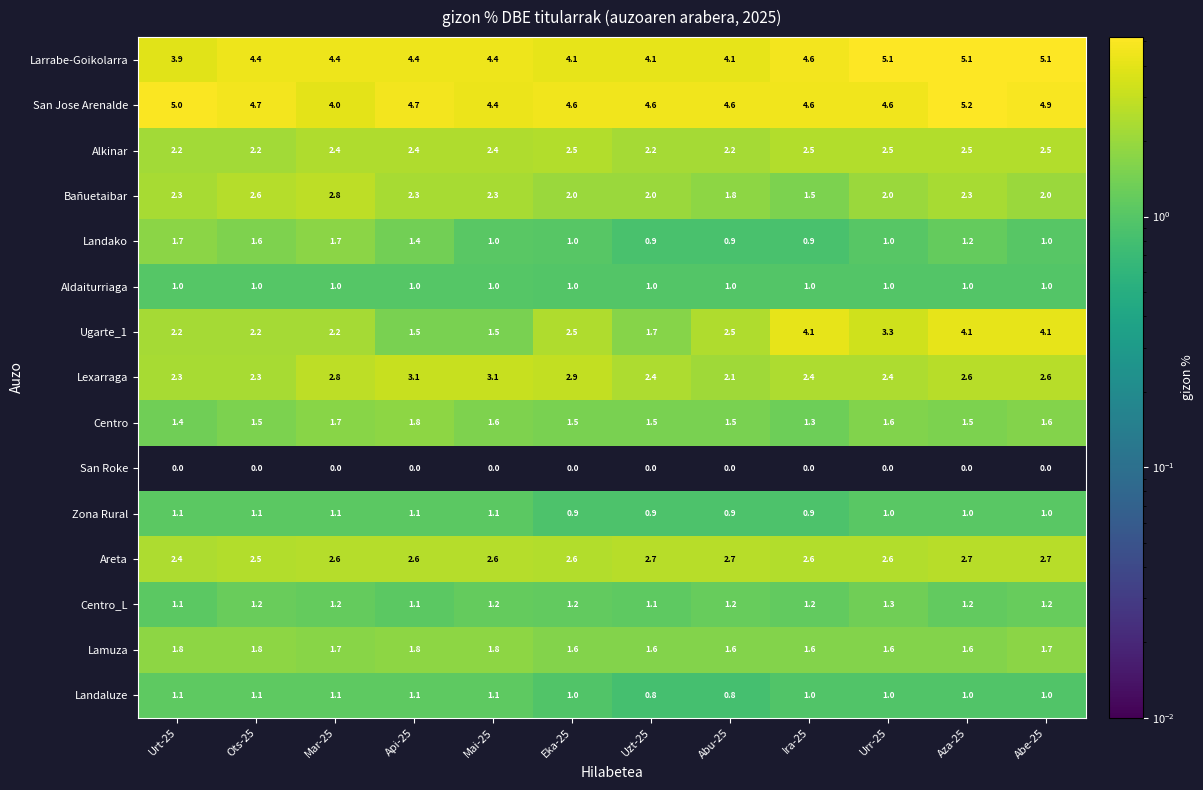

At how many categories does at least one series exceed 4?

12